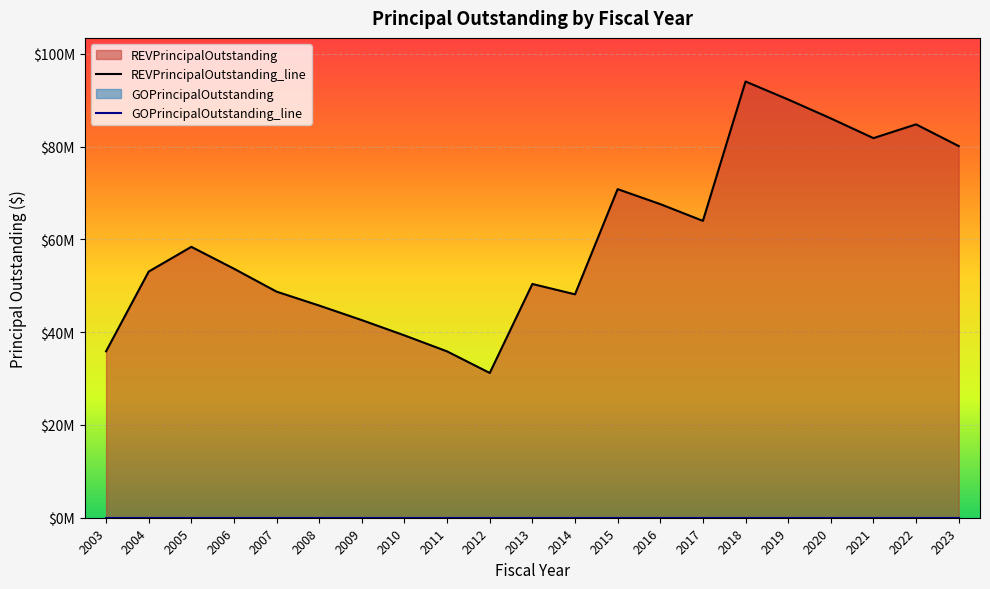

True or false: the data shows 18114449 at 2013.

False